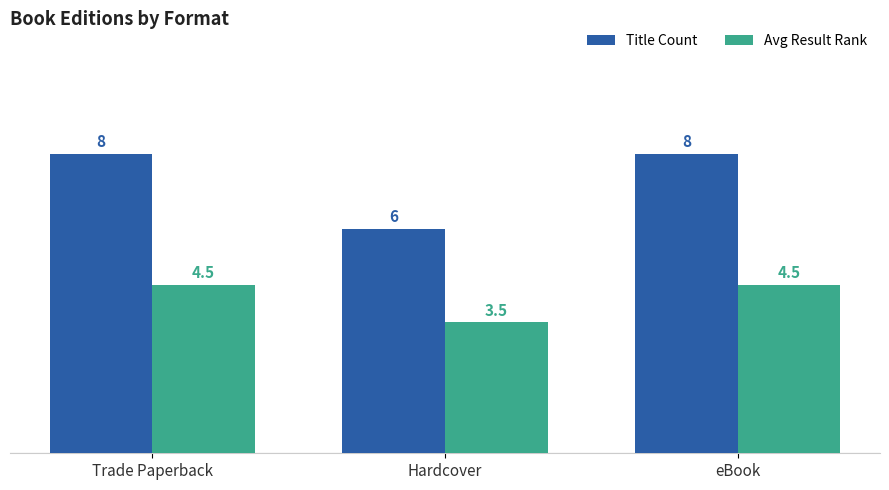

How many groups of bars are there?

3